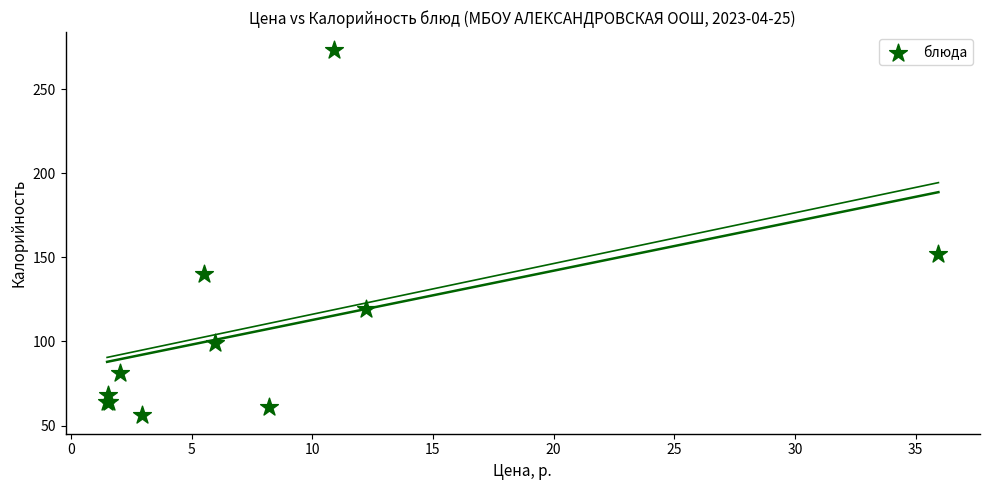

What Y value in the scatter plot is closest to 164?

152